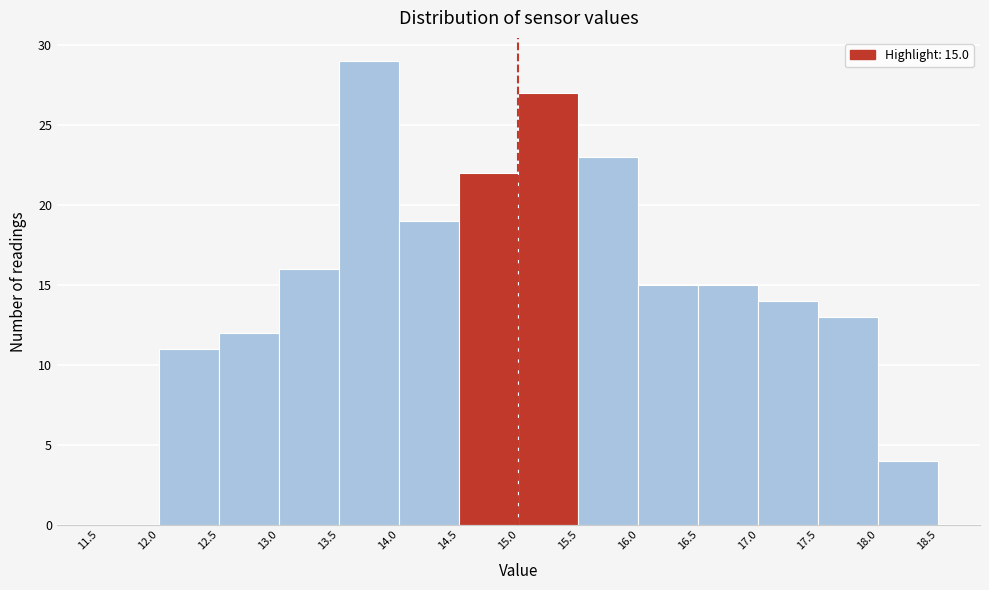

Which range on the x-axis has the tallest bar?

13.5 to 14.0